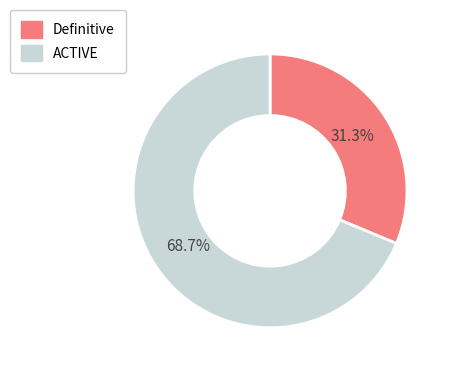

Which category accounts for the majority?

ACTIVE